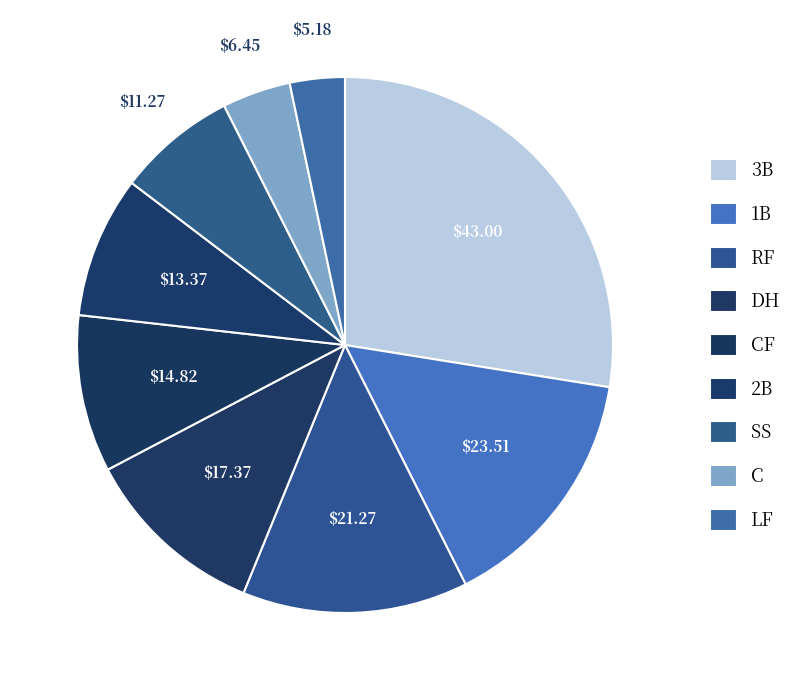

How many slices are in this pie chart?

9